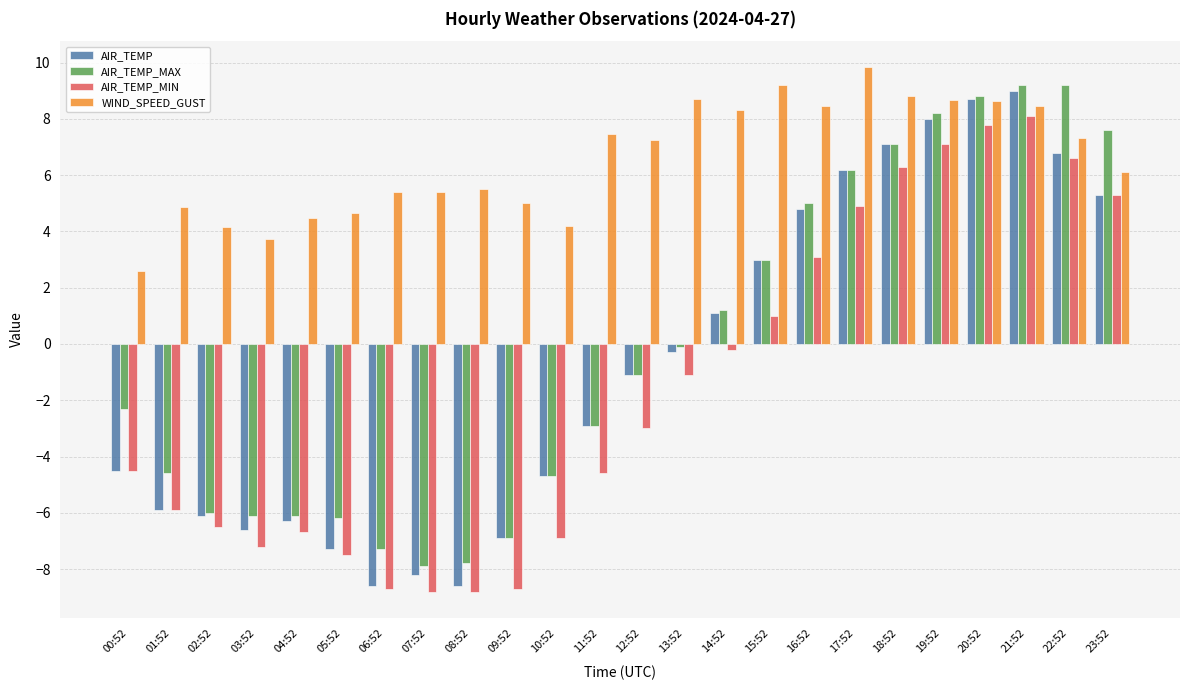

Is the value of AIR_TEMP at 06:52 greater than the value of WIND_SPEED_GUST at 01:52?

No